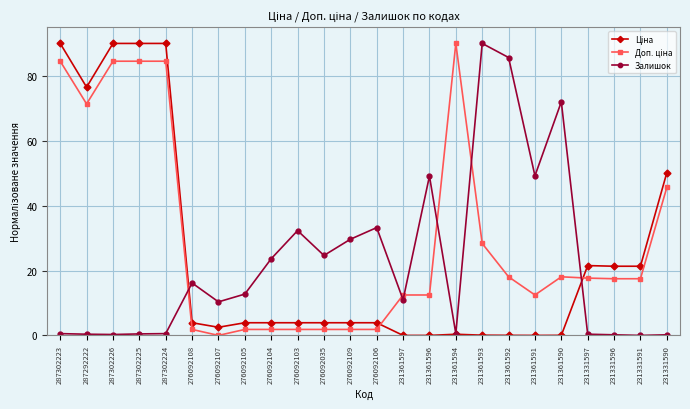

The value of Залишок at 276092109 is 44.1. True or false?

False